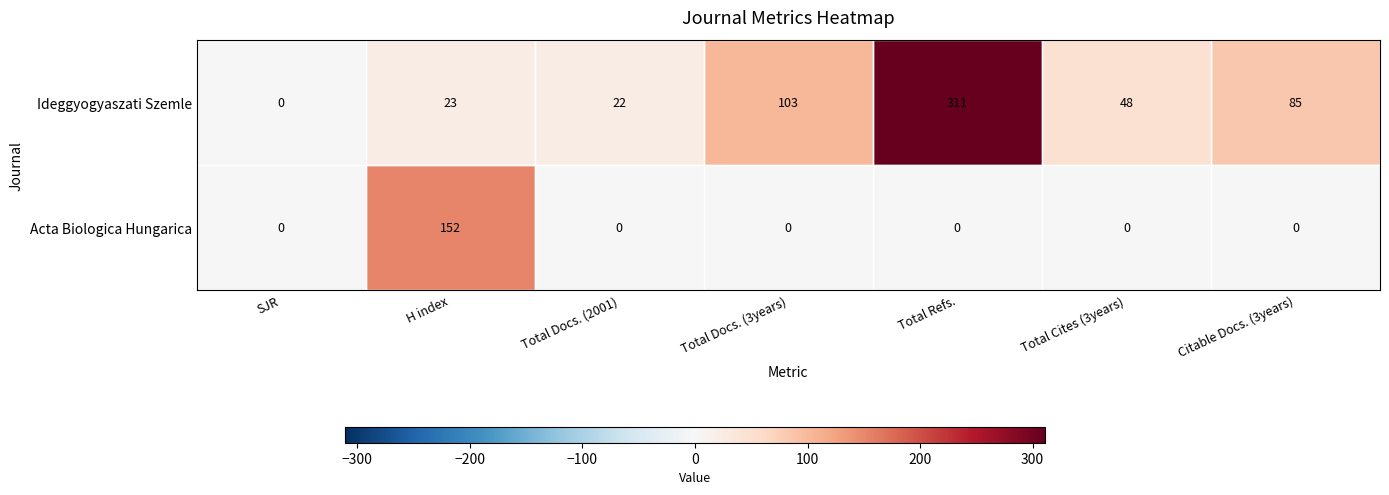

The Acta Biologica Hungarica series shows 83 at Total Cites (3years). True or false?

False